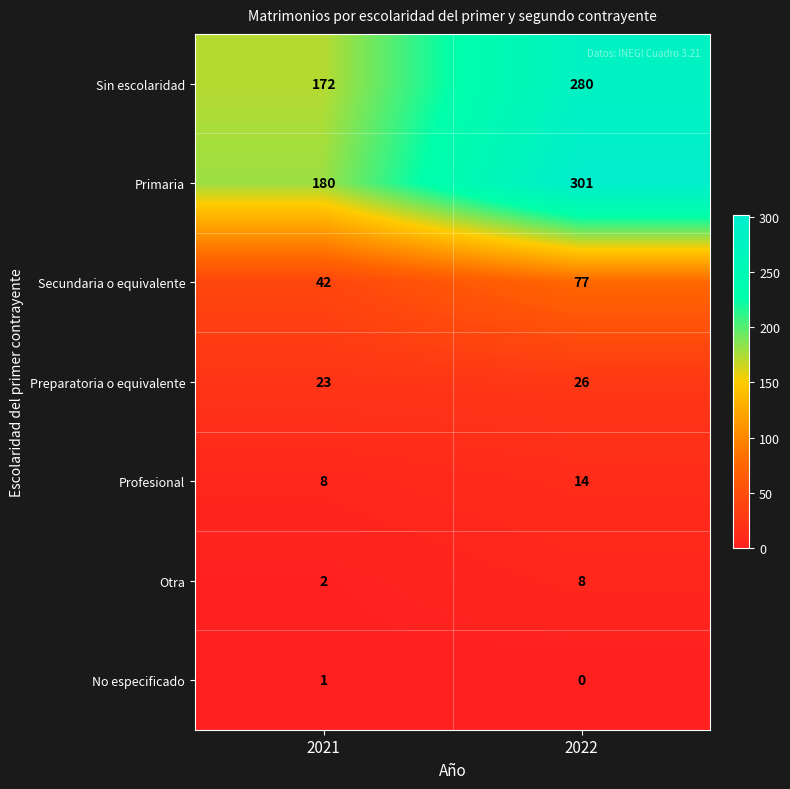

Reading left to right, extract all data points from this chart.

Sin escolaridad: 172	280
Primaria: 180	301
Secundaria o equivalente: 42	77
Preparatoria o equivalente: 23	26
Profesional: 8	14
Otra: 2	8
No especificado: 1	0